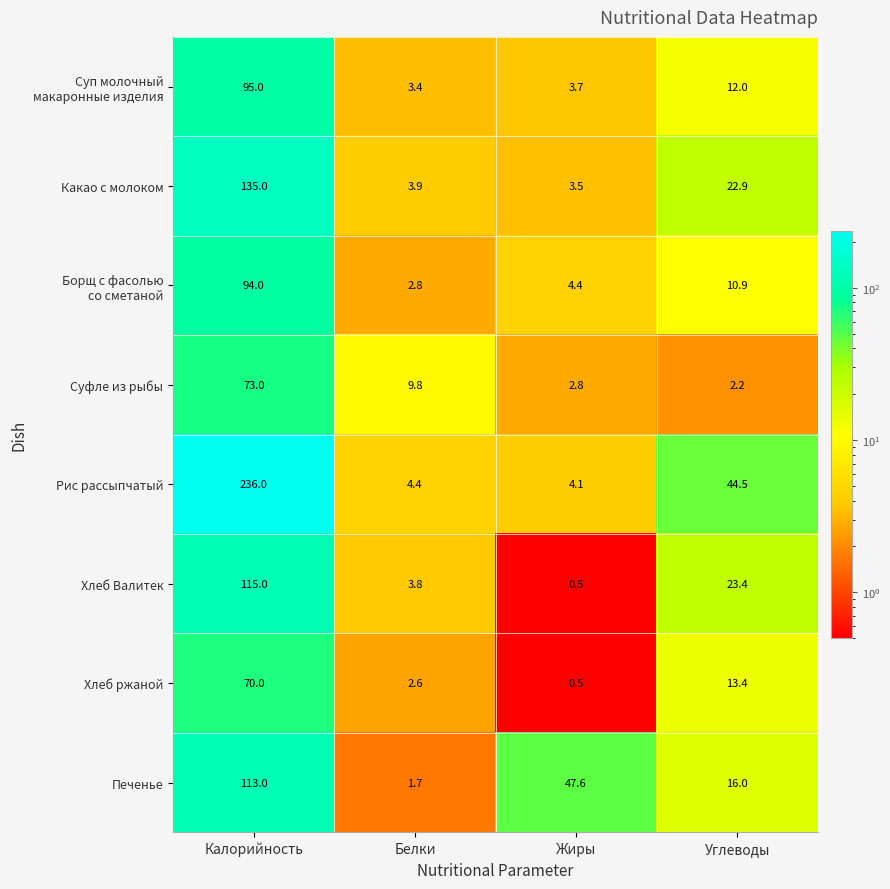

What is the total value across all series at Калорийность?

931.0